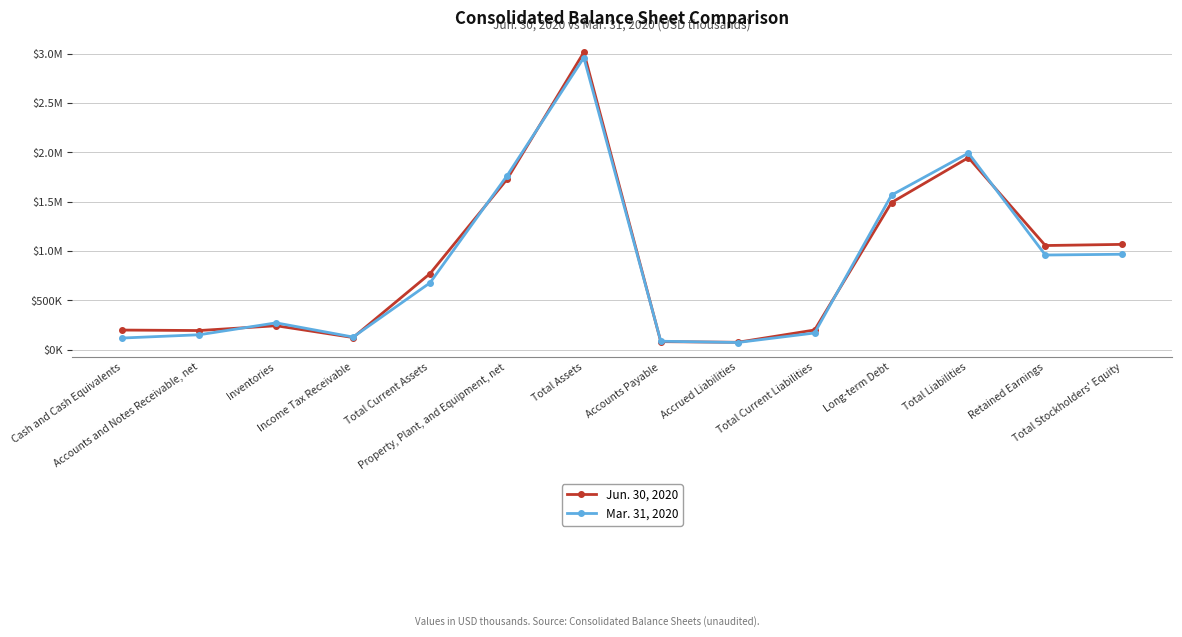

What is the value of the Jun. 30, 2020 point at the 11th from the left?

1492088